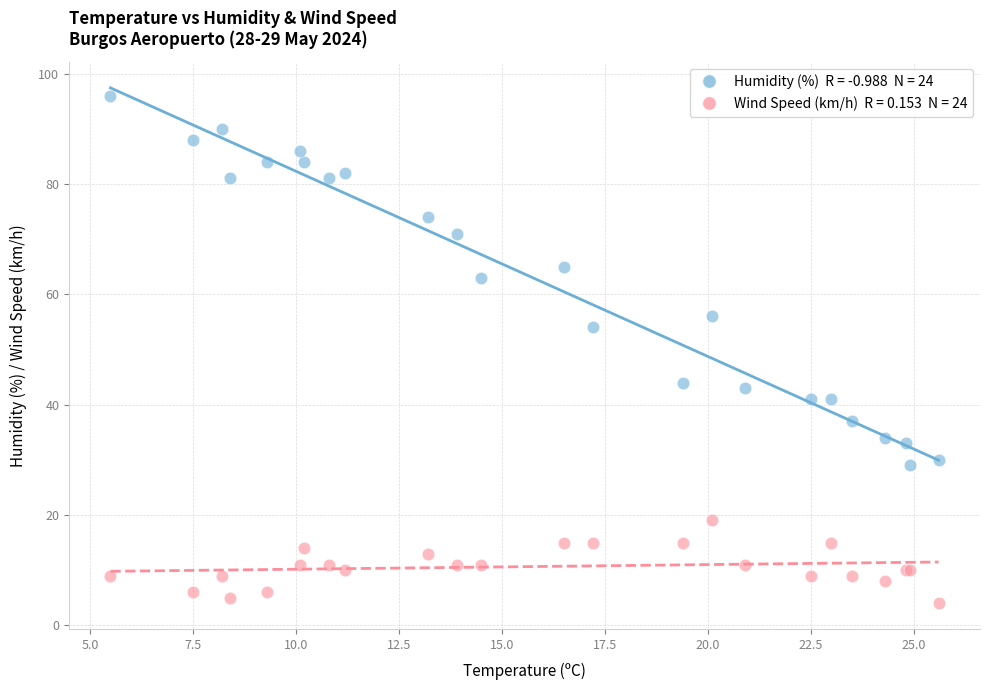

Across all series, what Y value is closest to 50?

54